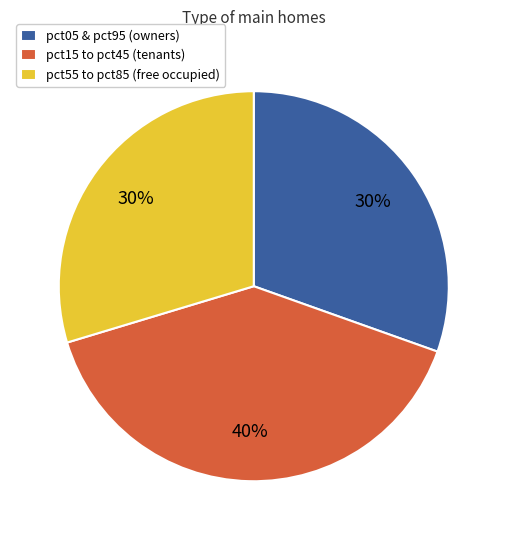

How many slices are in this pie chart?

3